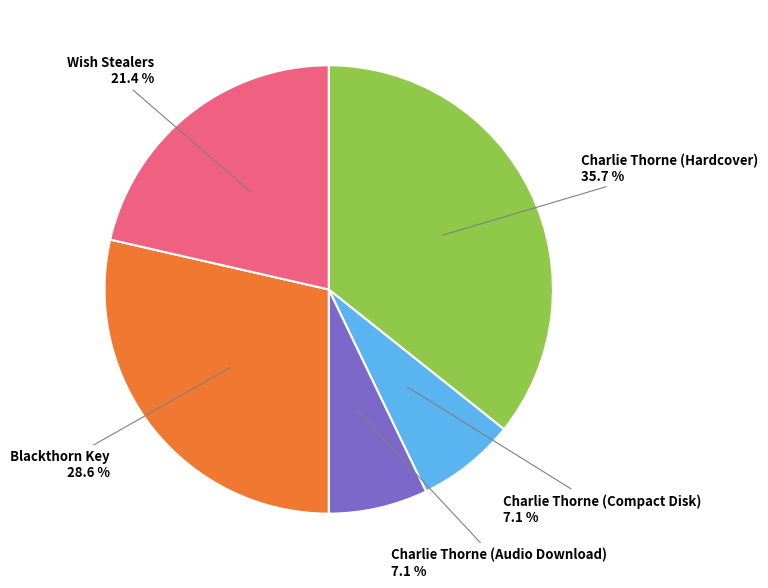

Does any single category account for the majority?

No